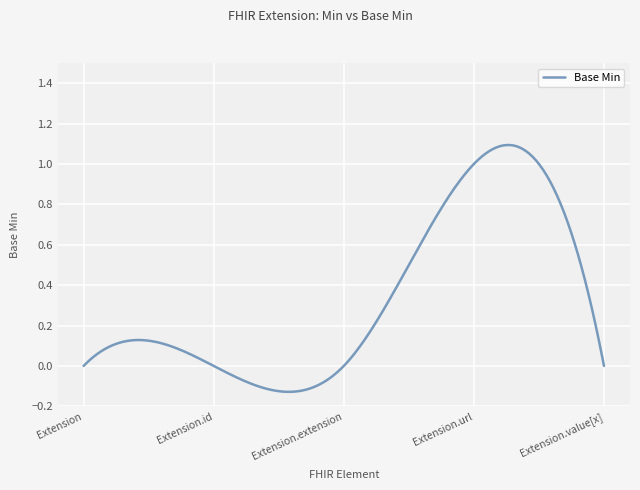

What is the difference between the maximum and minimum values?

1.2